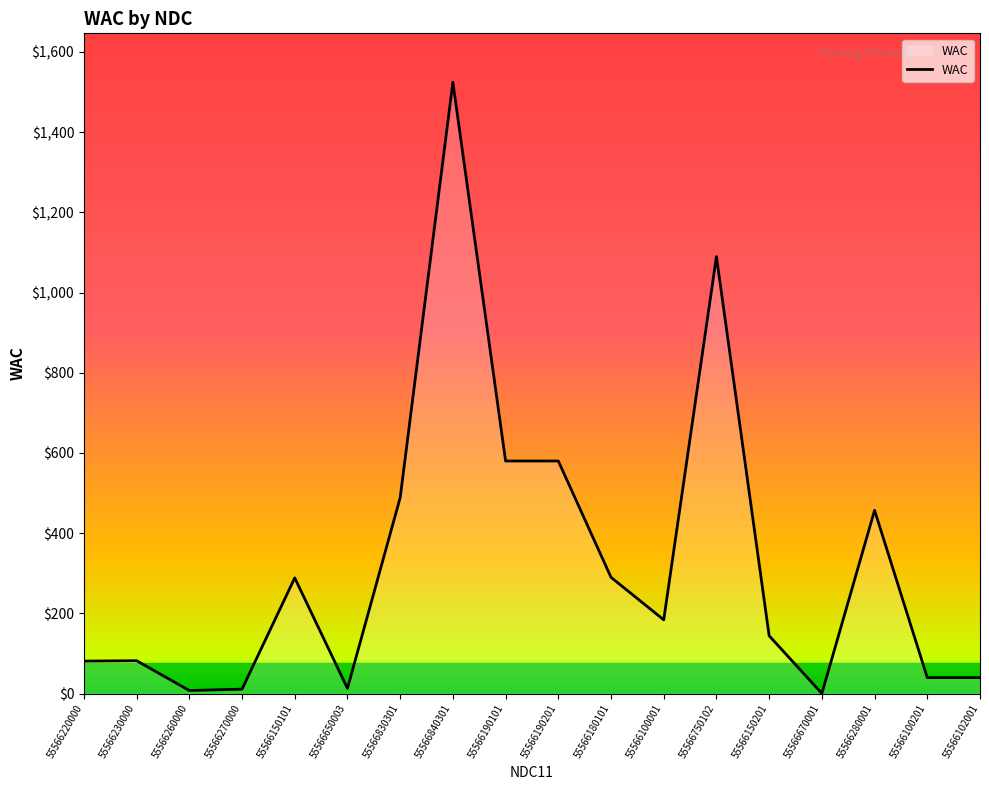

The chart shows a value of 11.2 at 55566270000. True or false?

True